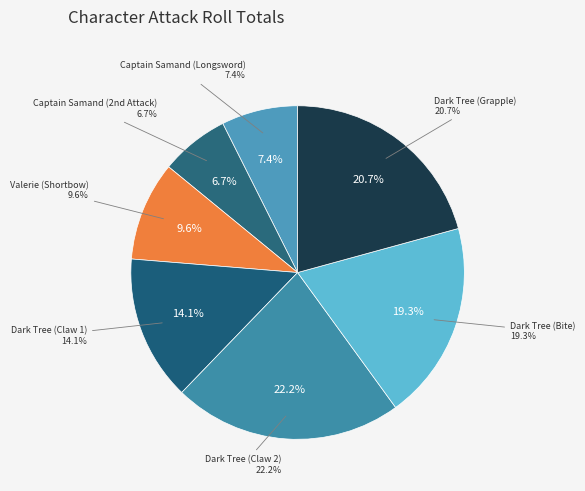

True or false: Dark Tree (Claw 2) accounts for 22% of the total.

True